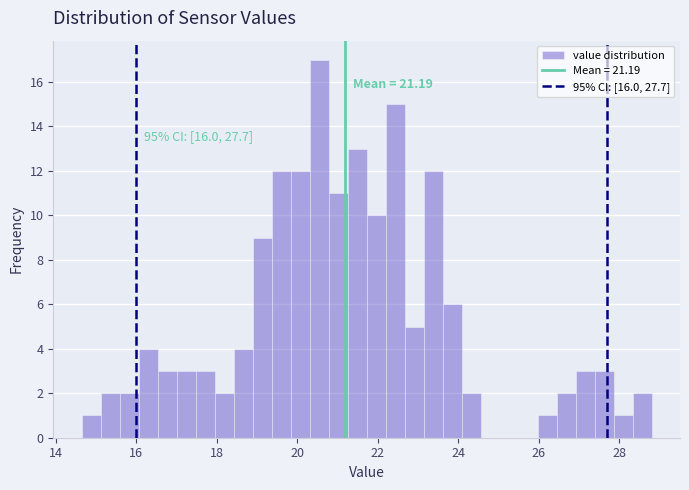

Around what value on the x-axis is the tallest bar? Give the approximate position of its centre, as read against the axis.

20.6